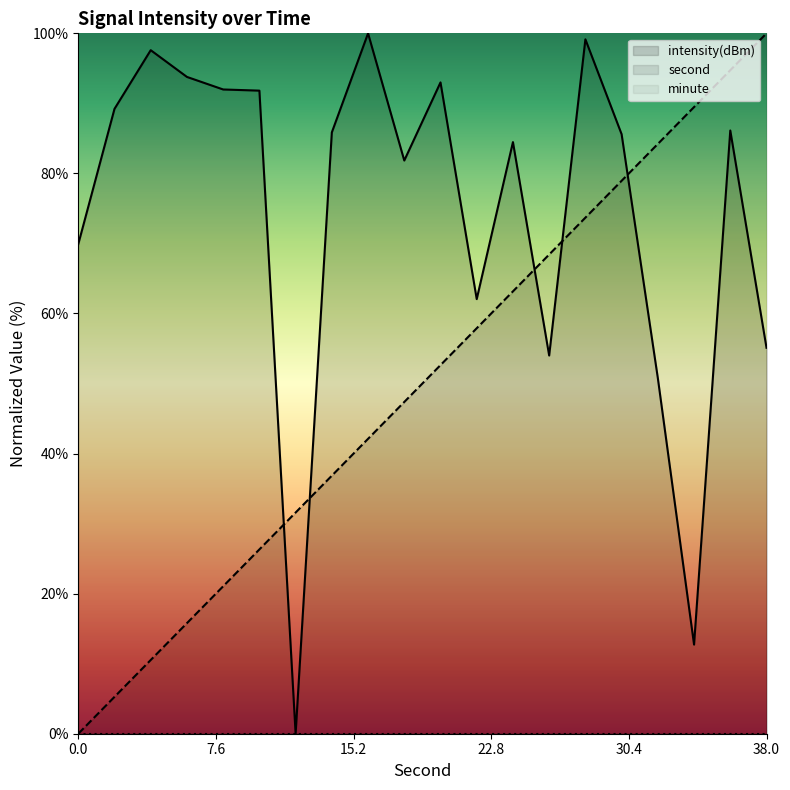

Which series has the largest total across all categories?

intensity(dBm)